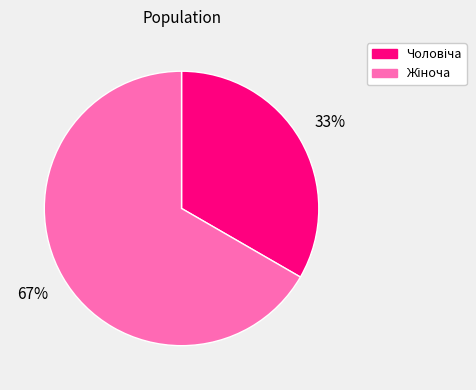

To the nearest percent, what is the average slice percentage?

50%